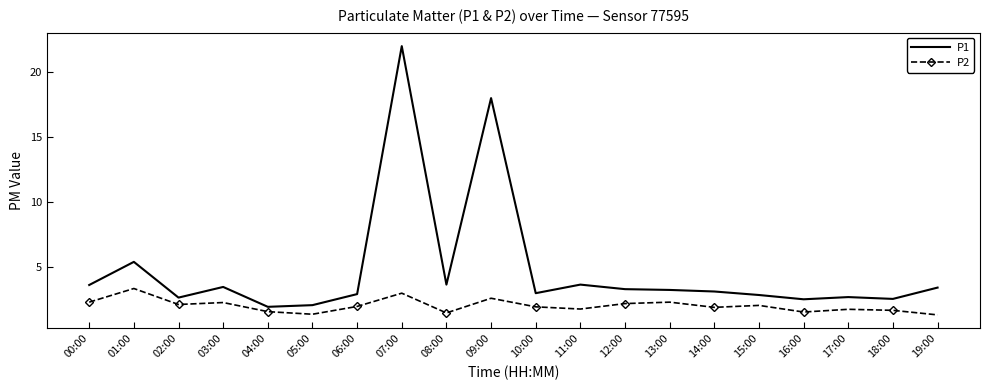

Rank the series by their average value, from lowest to highest.

P2, P1